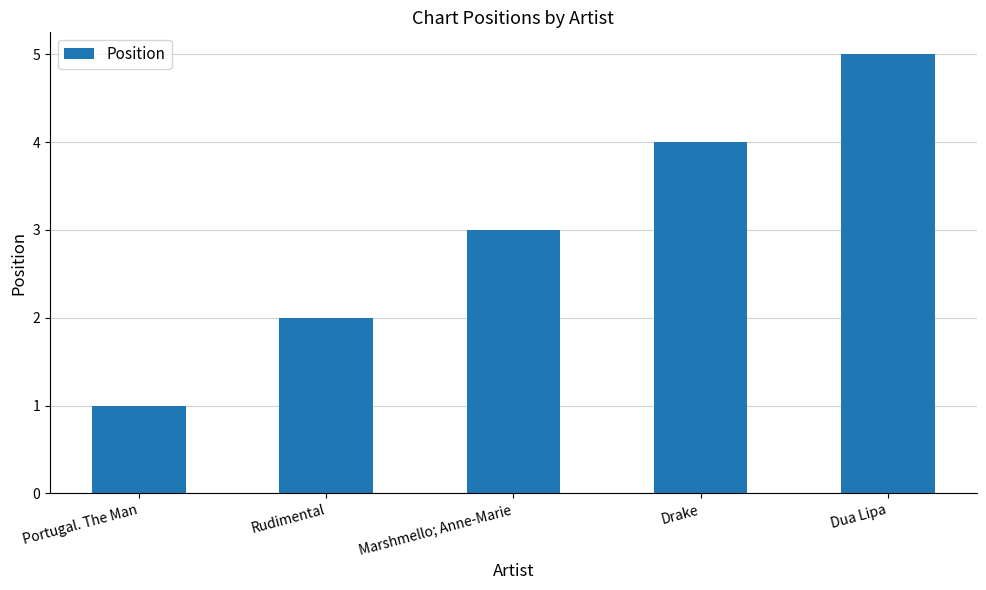

Rank the categories by value from lowest to highest.

Portugal. The Man, Rudimental, Marshmello; Anne-Marie, Drake, Dua Lipa